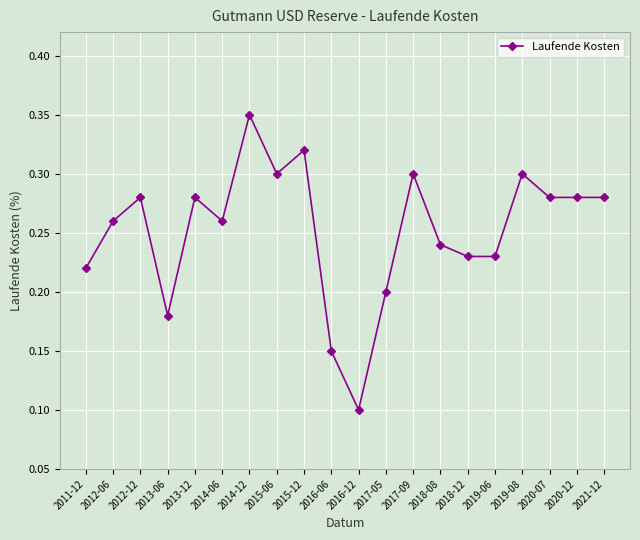

At which category does the data reach its first local valley?

2013-06